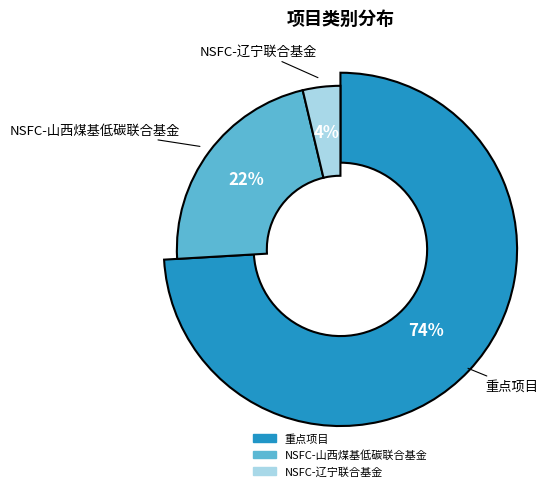

True or false: NSFC-辽宁联合基金 accounts for 16% of the total.

False